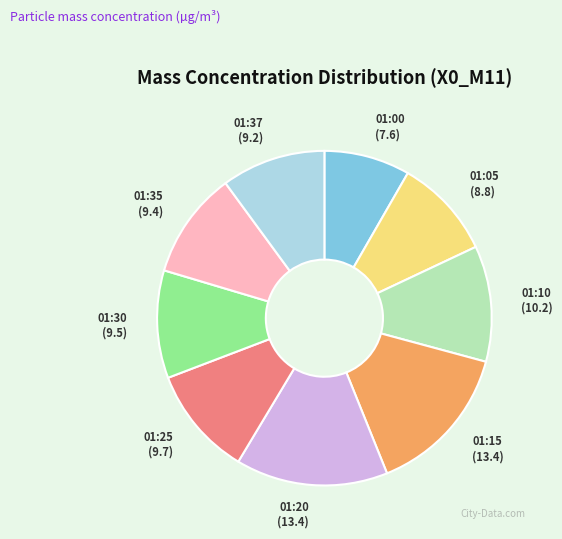

Does 01:00 represent more than half of the total?

No